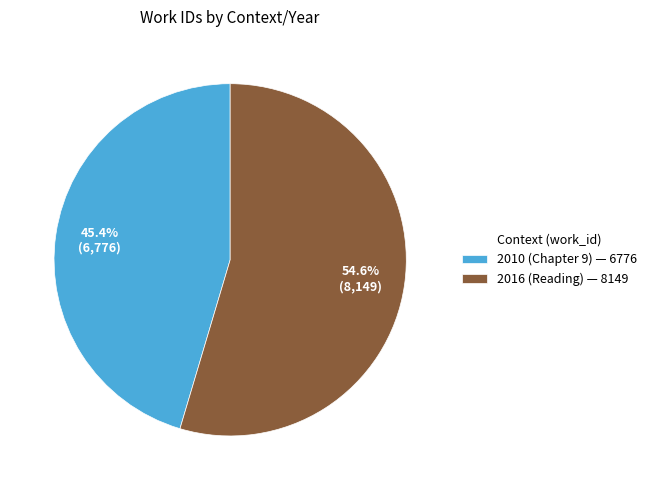

What is the ratio of the value at 2010 (Chapter 9) — 6776 to the value at 2016 (Reading) — 8149?

0.8